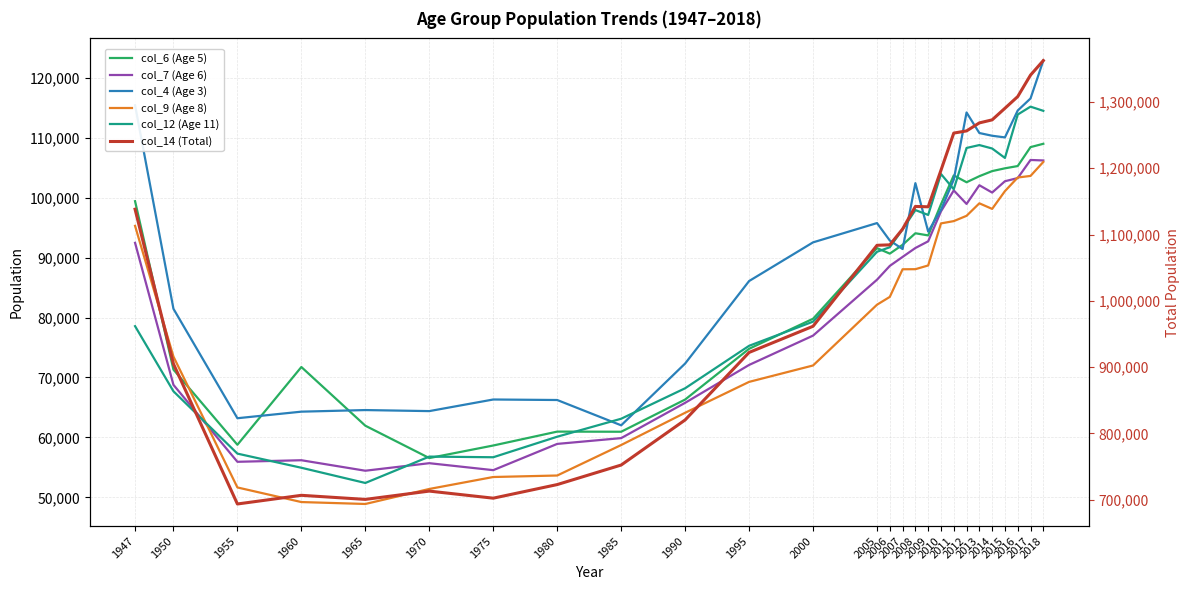

Which series has the largest total across all categories?

col_14 (Total)